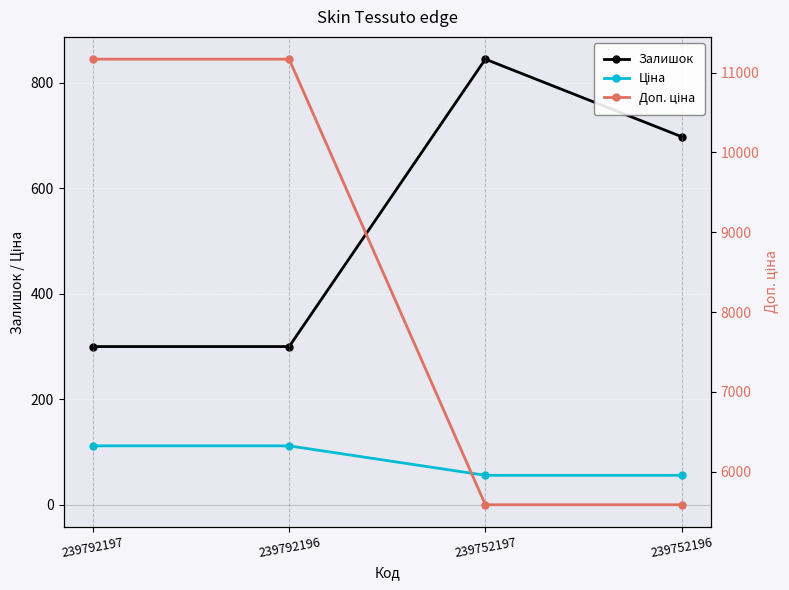

The Ціна series shows 55.9 at 239752196. True or false?

True